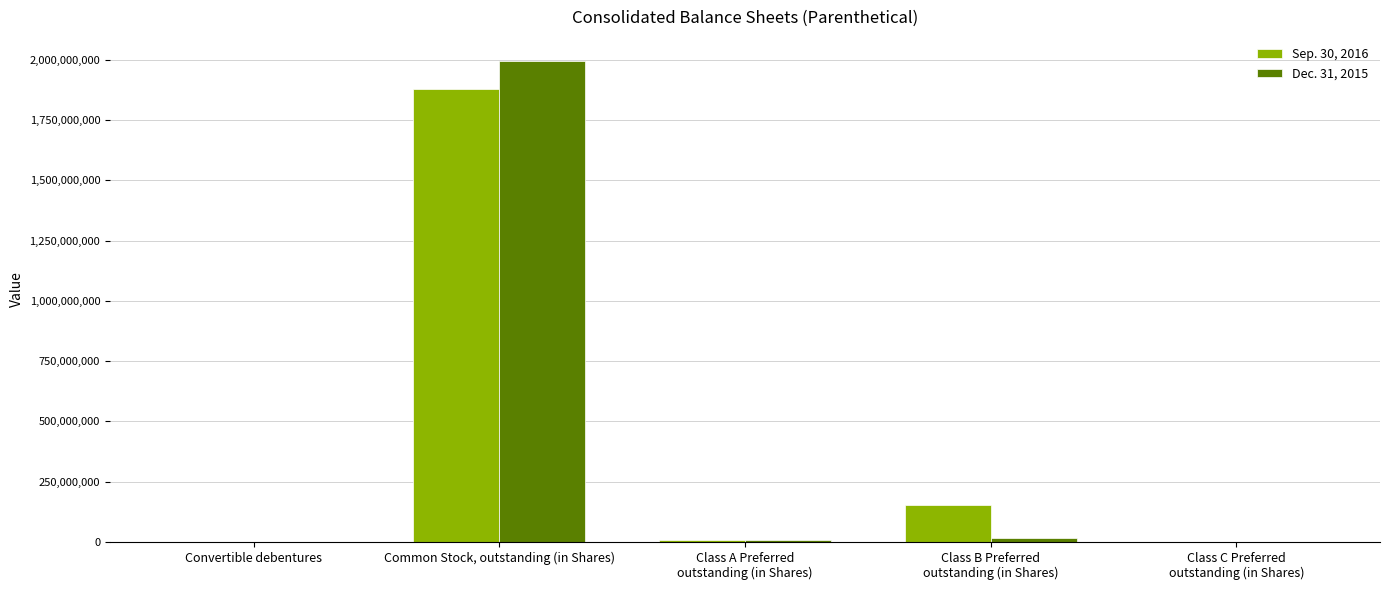

Which category has the highest value in the Dec. 31, 2015 series?

Common Stock, outstanding (in Shares)